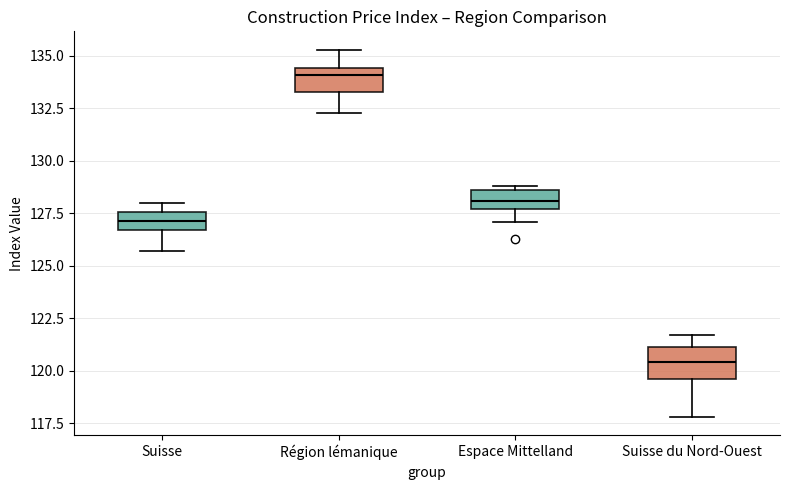

Reading left to right, read every box against the y-axis: the position of its median line, the range the box covers, and the ends of its whiskers. The values are not printed on the chart, so give them approximately, as read against the axis.

Suisse: median 127.0, box 126.5 to 127.5, whiskers 125.5 to 128.0
Région lémanique: median 134.0, box 133.5 to 134.5, whiskers 132.5 to 135.5
Espace Mittelland: median 128.0, box 127.5 to 128.5, whiskers 127.0 to 129.0
Suisse du Nord-Ouest: median 120.5, box 119.5 to 121.0, whiskers 118.0 to 121.5